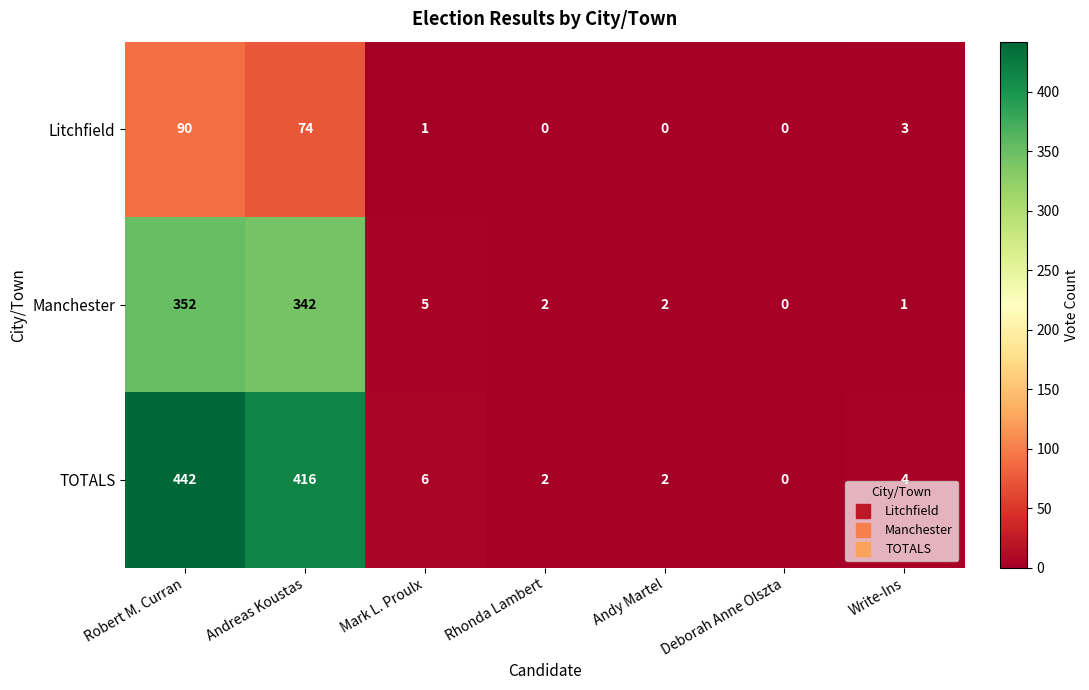

True or false: Litchfield has a value of 90 at Robert M. Curran.

True